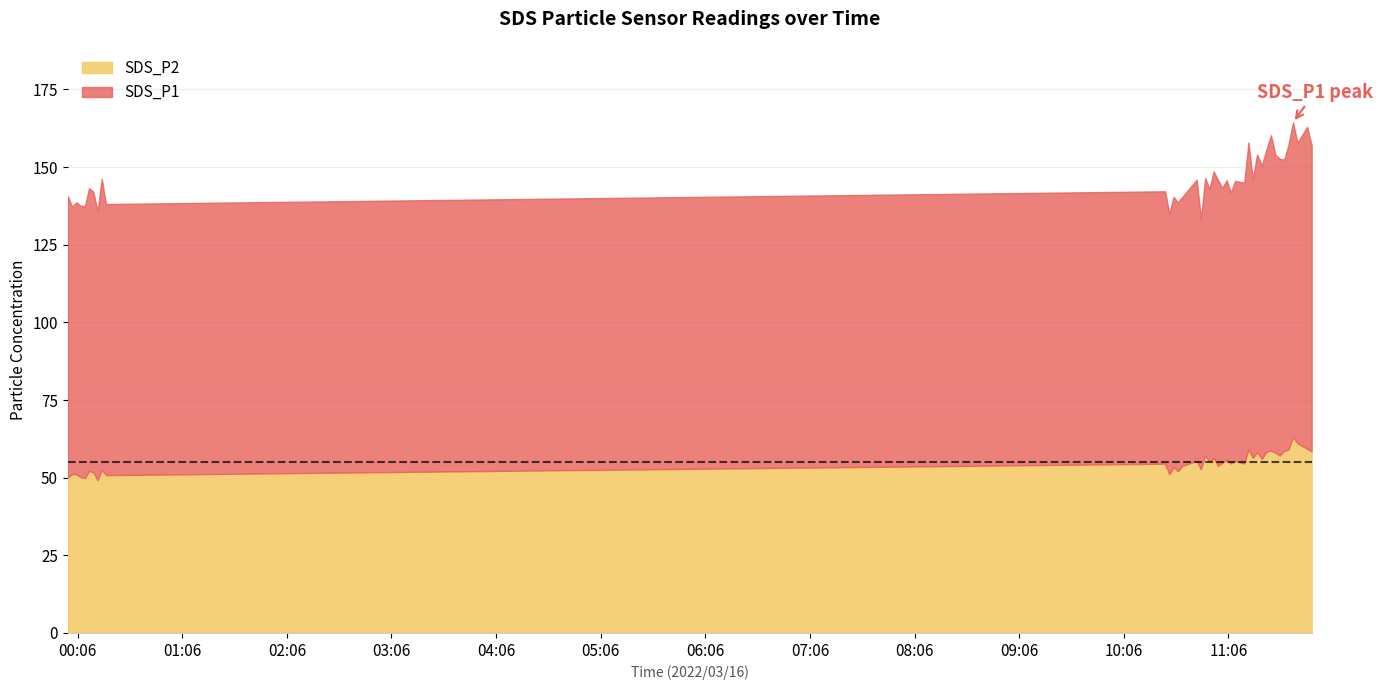

How many lines are shown in the chart?

2